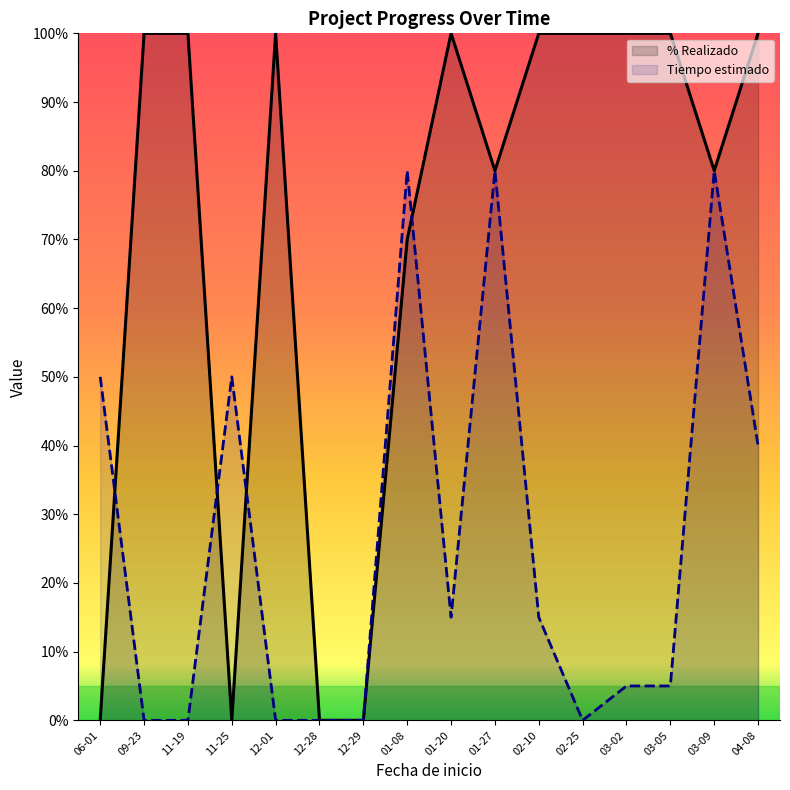

What is the difference between the highest and lowest values at 11-25?

50